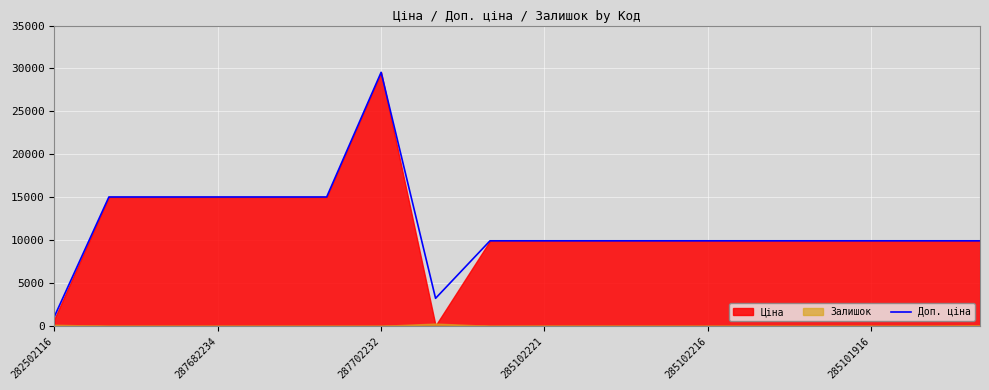

Count the number of values greater than 9908.

16